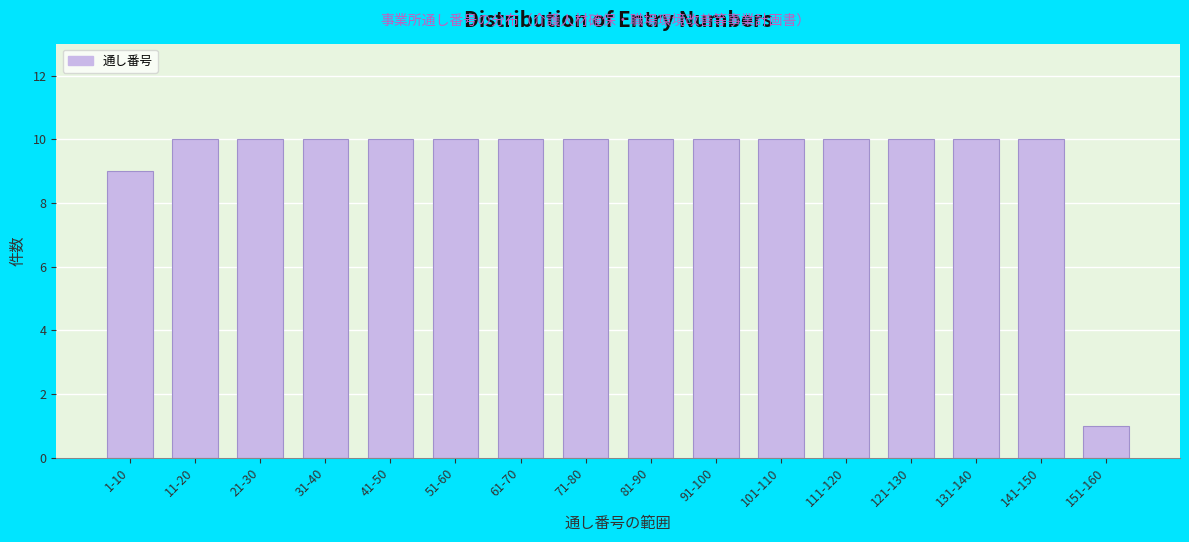

Reading left to right, list all the values displayed in this chart.

9	10	10	10	10	10	10	10	10	10	10	10	10	10	10	1